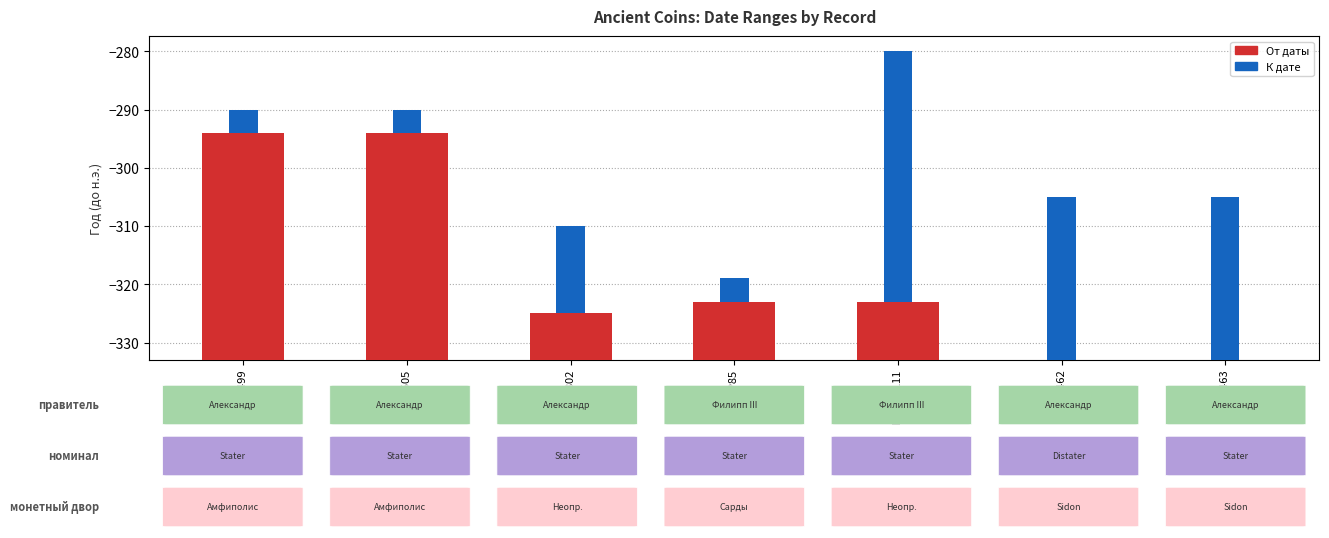

What is the difference between the maximum and minimum values in the От даты series?

39